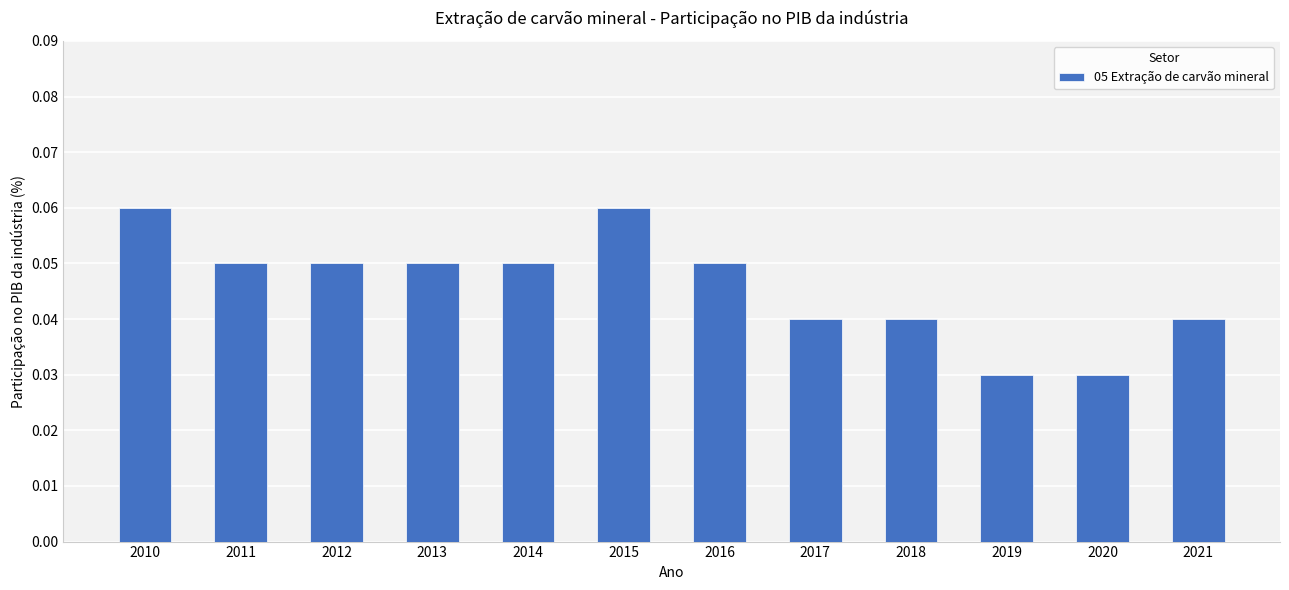

Count the values in the range 0 to 1.

12